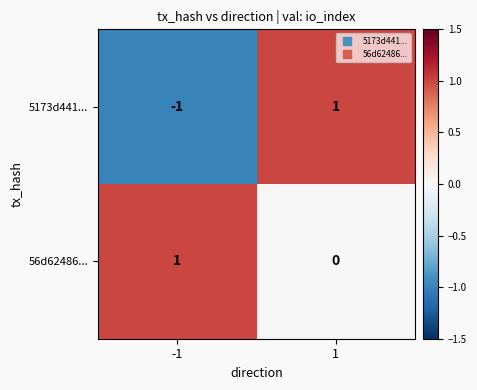

Reading right to left, list all the values displayed in this chart.

5173d441...: 1	-1
56d62486...: 0	1